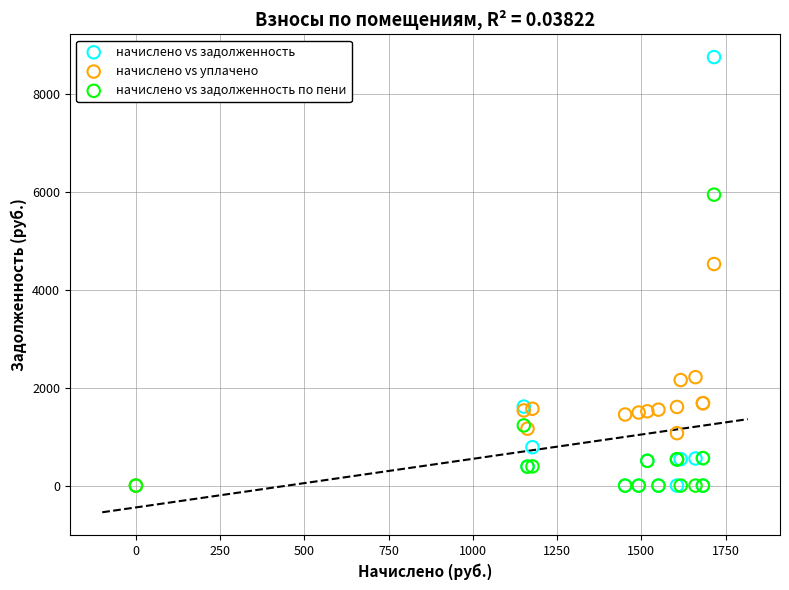

In the начислено vs задолженность series, what Y value is closest to 4374?

1613.1